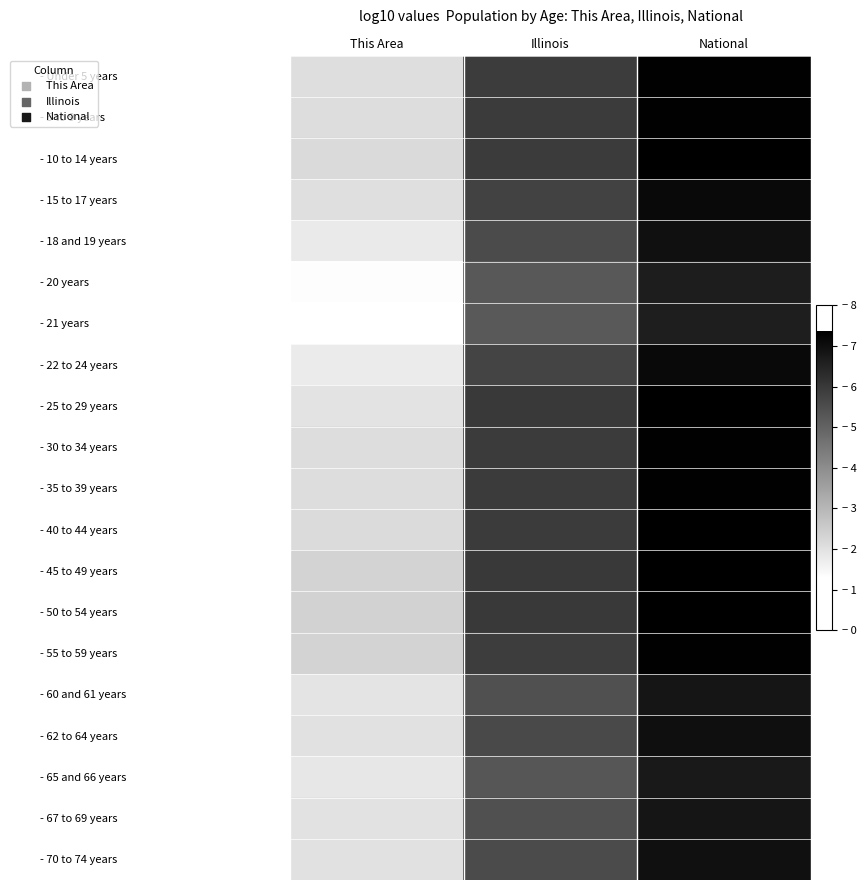

Reading left to right, list all the values displayed in this chart.

- Under 5 years: This Area=2.1	Illinois=5.9	National=7.3
- 5 to 9 years: This Area=2.1	Illinois=5.9	National=7.3
- 10 to 14 years: This Area=2.2	Illinois=5.9	National=7.3
- 15 to 17 years: This Area=2.1	Illinois=5.7	National=7.1
- 18 and 19 years: This Area=1.8	Illinois=5.6	National=7.0
- 20 years: This Area=1.3	Illinois=5.3	National=6.7
- 21 years: This Area=1.3	Illinois=5.2	National=6.6
- 22 to 24 years: This Area=1.8	Illinois=5.7	National=7.1
- 25 to 29 years: This Area=2.0	Illinois=6.0	National=7.3
- 30 to 34 years: This Area=2.1	Illinois=5.9	National=7.3
- 35 to 39 years: This Area=2.1	Illinois=5.9	National=7.3
- 40 to 44 years: This Area=2.2	Illinois=5.9	National=7.3
- 45 to 49 years: This Area=2.3	Illinois=6.0	National=7.4
- 50 to 54 years: This Area=2.4	Illinois=6.0	National=7.3
- 55 to 59 years: This Area=2.3	Illinois=5.9	National=7.3
- 60 and 61 years: This Area=1.9	Illinois=5.5	National=6.9
- 62 to 64 years: This Area=2.0	Illinois=5.6	National=7.0
- 65 and 66 years: This Area=1.9	Illinois=5.3	National=6.7
- 67 to 69 years: This Area=2.0	Illinois=5.4	National=6.9
- 70 to 74 years: This Area=2.0	Illinois=5.6	National=7.0